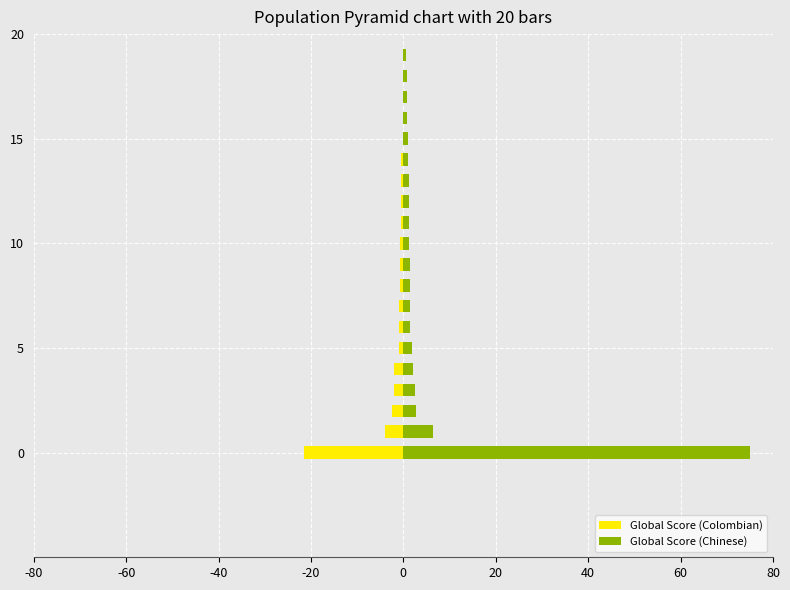

Is it true that Global Score (Chinese) equals 1.0 at 15?

True